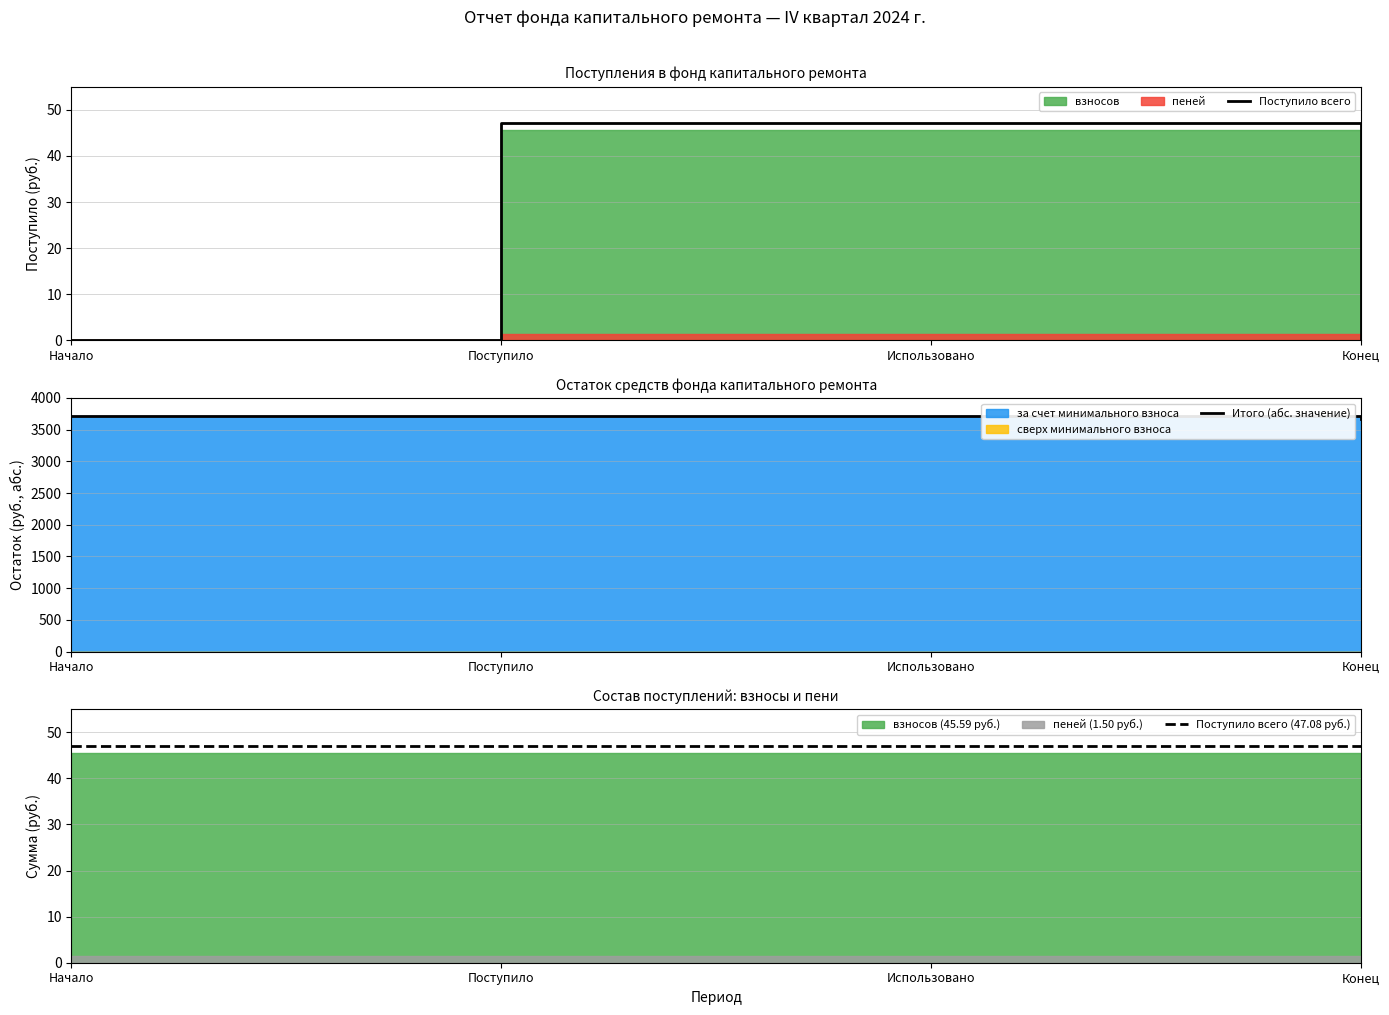

What is the total value across all series at Использовано?

3815.9